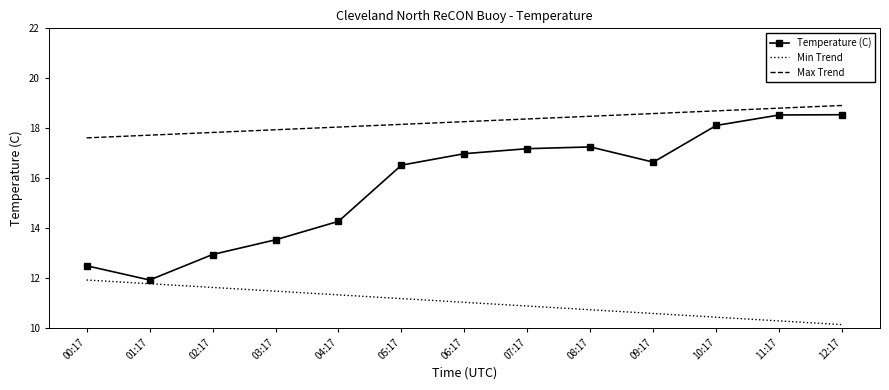

At which category does the chart reach its peak across all series?

12:17